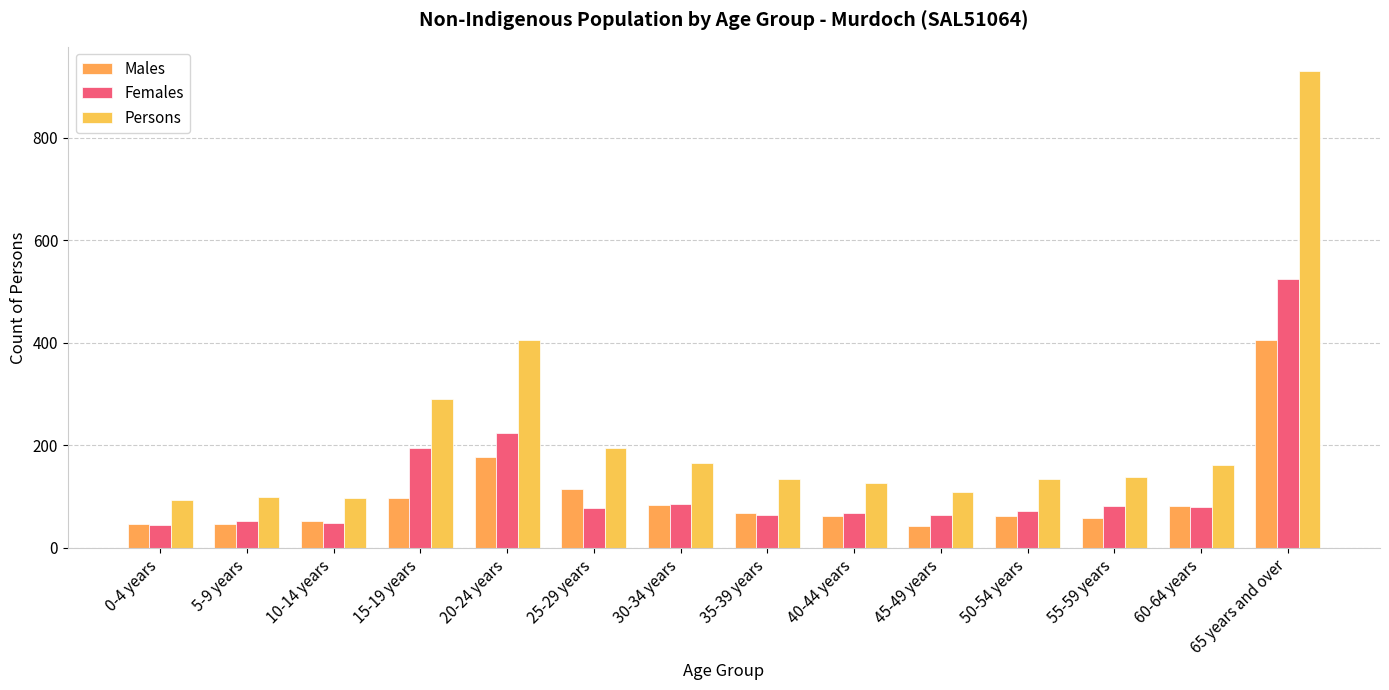

What is the label of the 11th bar from the left?

50-54 years